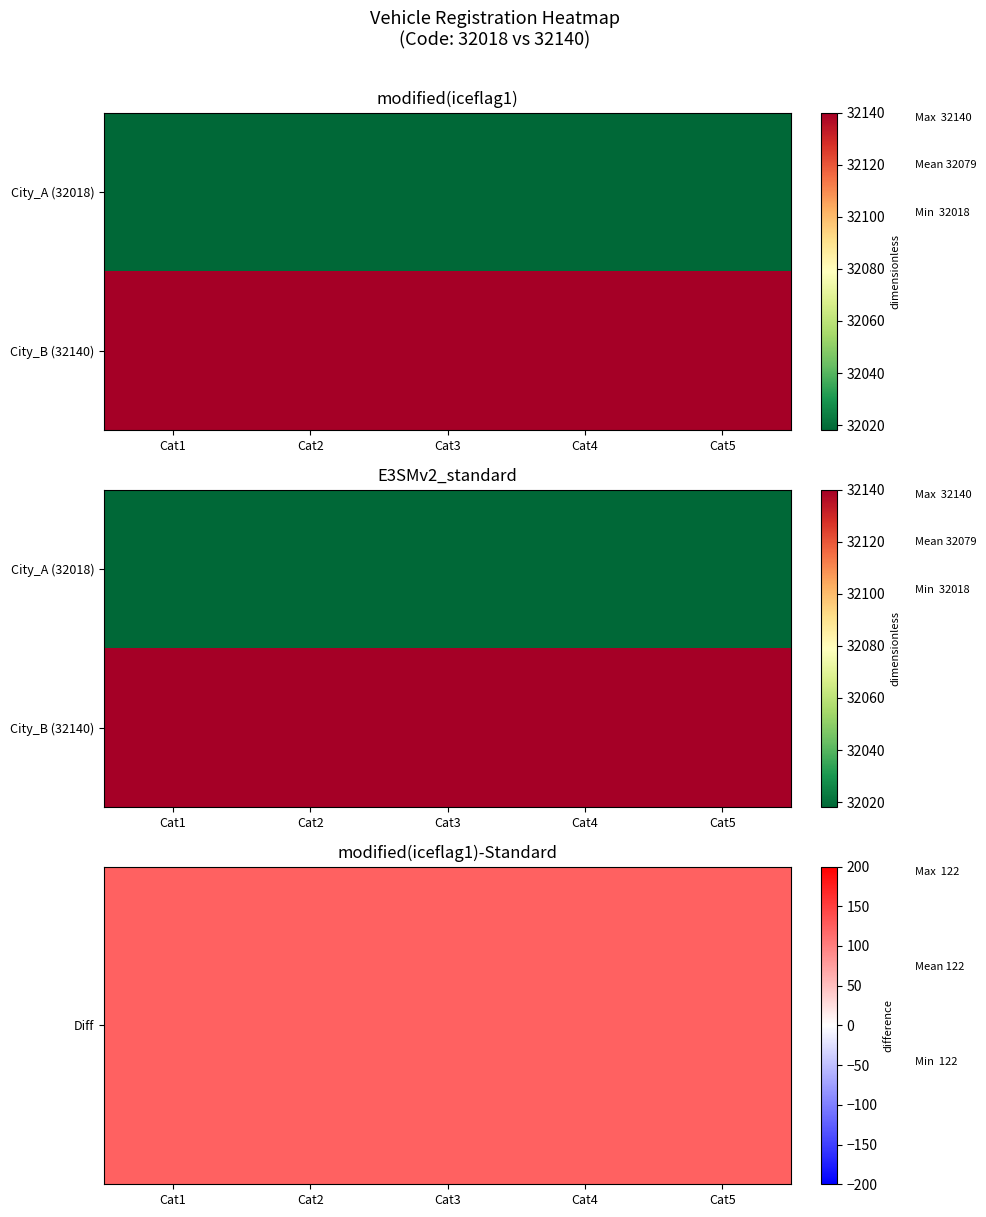

What is the average value of the Diff series?

122